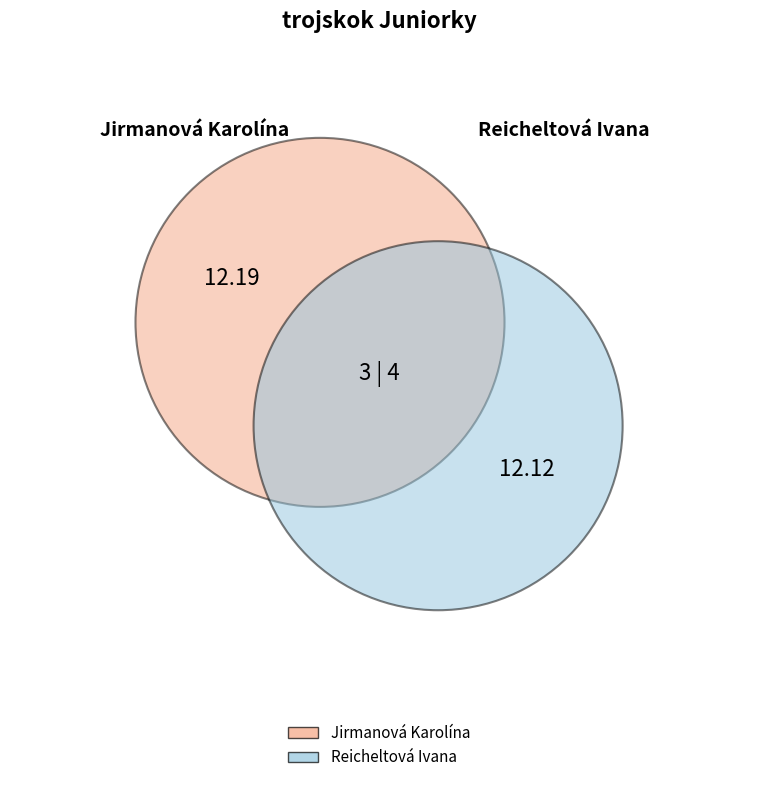

Which category accounts for the majority?

Jirmanová Karolína